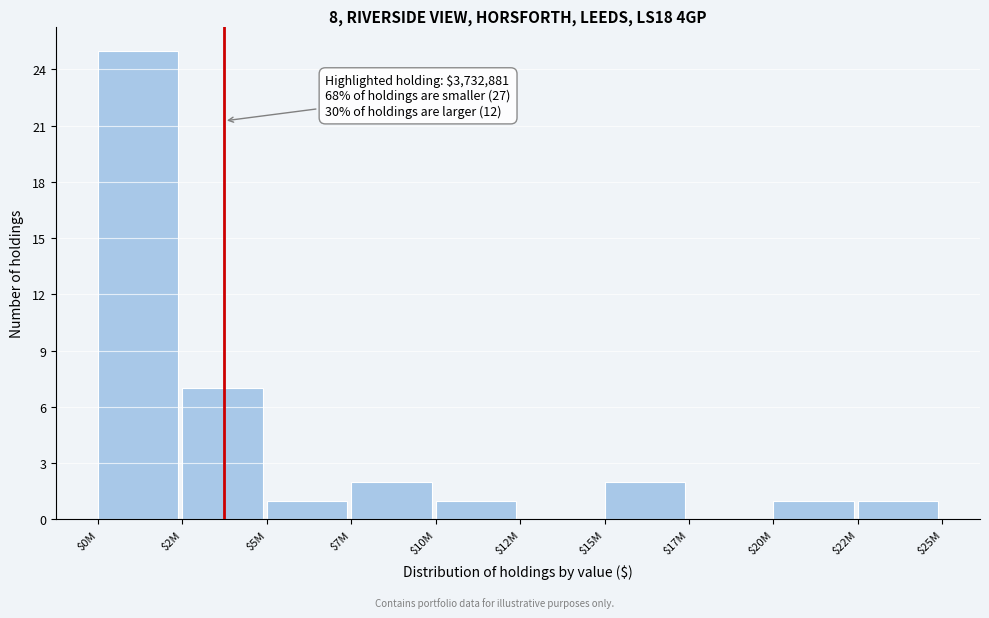

Where is the data nearest to the value 12?

$2M